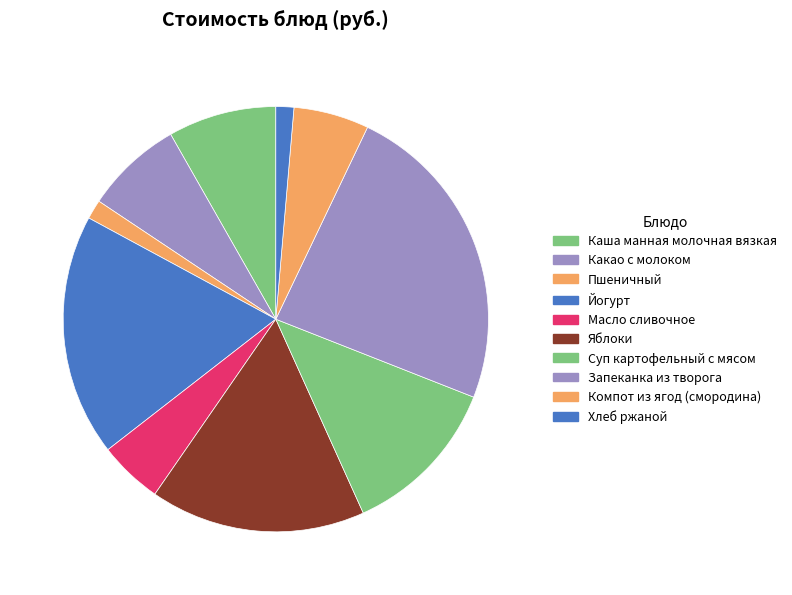

How many segments does this pie chart have?

10